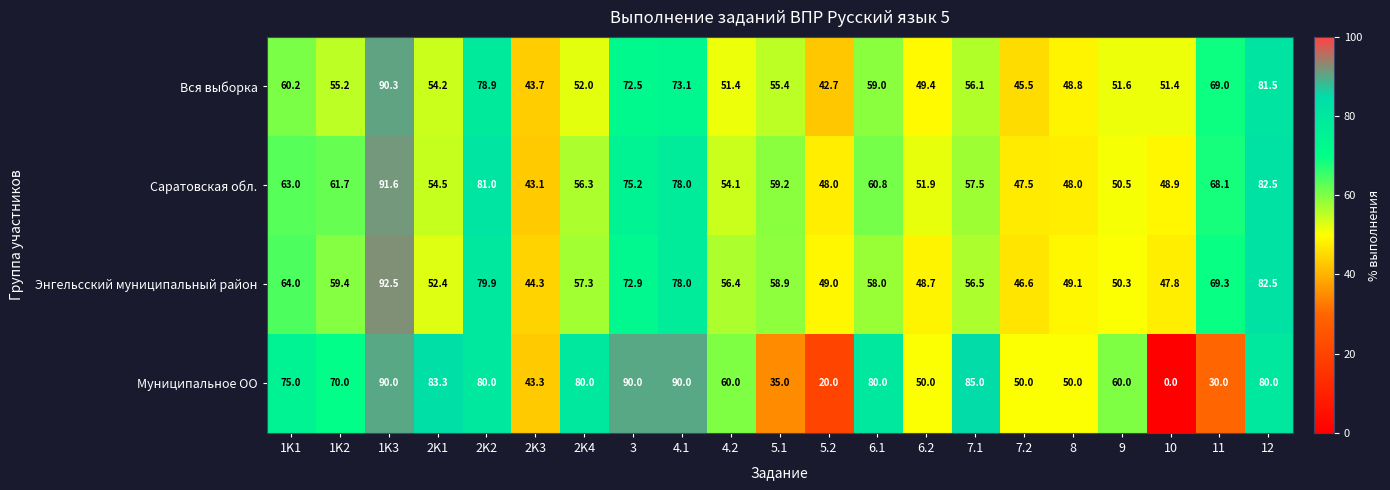

What is the sum of the Муниципальное ОО values at 4.1 and 5.2?

110.0